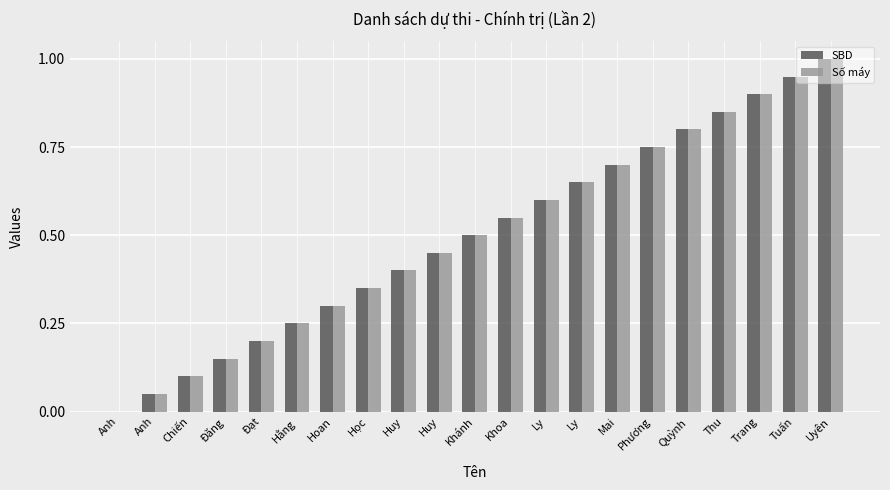

At which label is Số máy closest to 0?

Anh